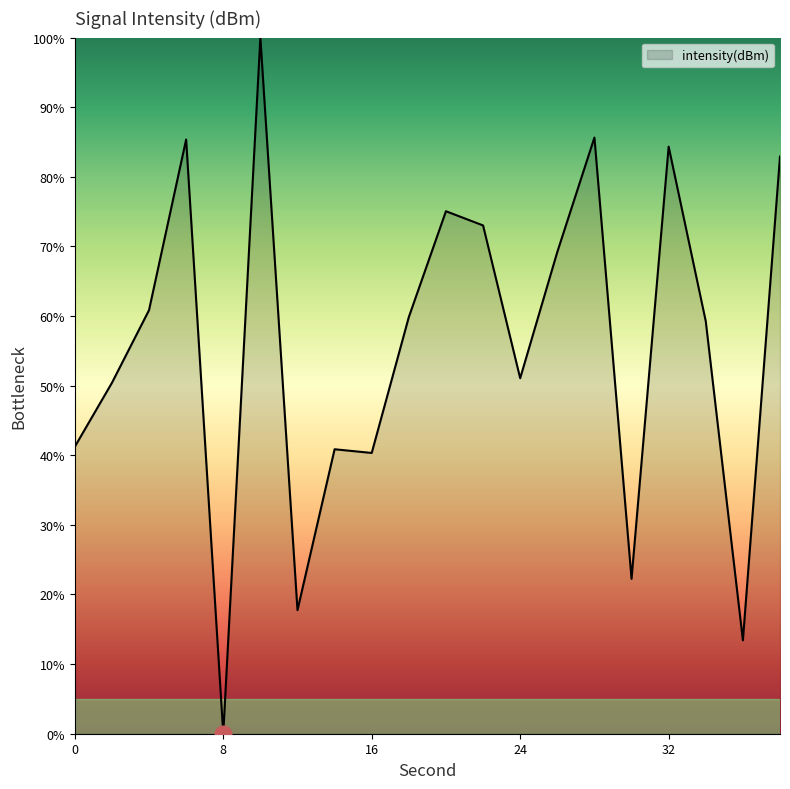

What is the maximum value shown in the chart?

100.0